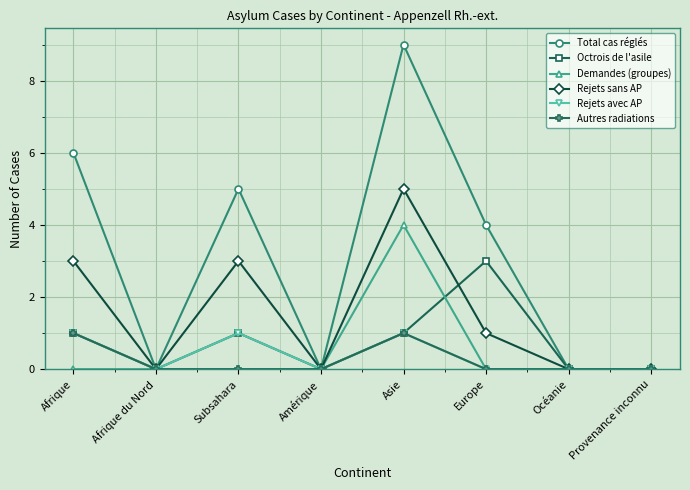

What is the sum of the Rejets avec AP values at Provenance inconnu and Afrique?

1